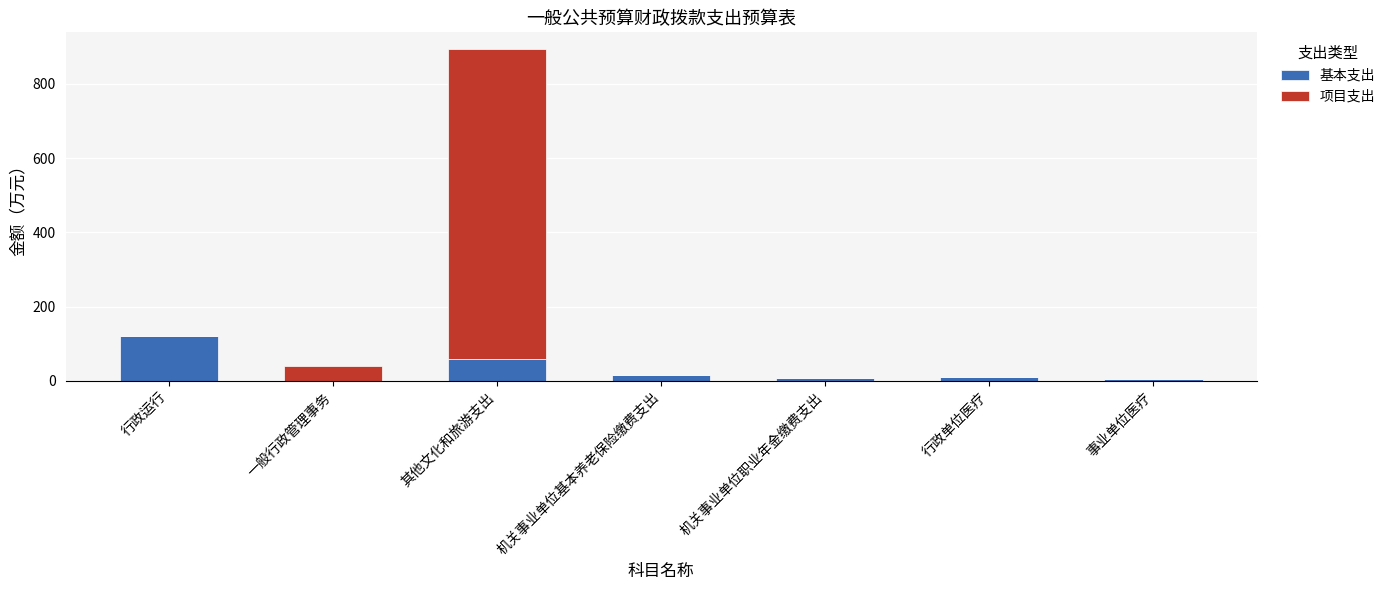

What is the sum of the 基本支出 values at 其他文化和旅游支出 and 行政运行?

181.2